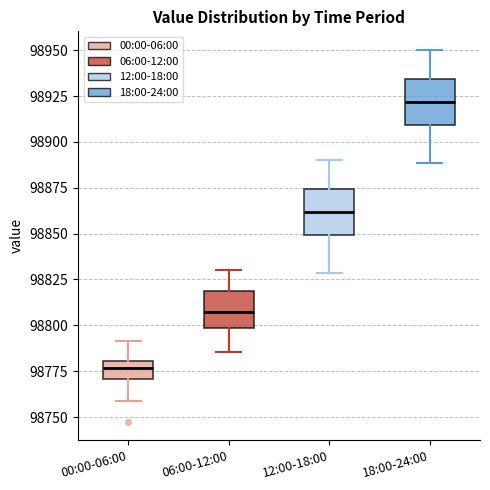

Which box's median line is the lowest?

00:00-06:00